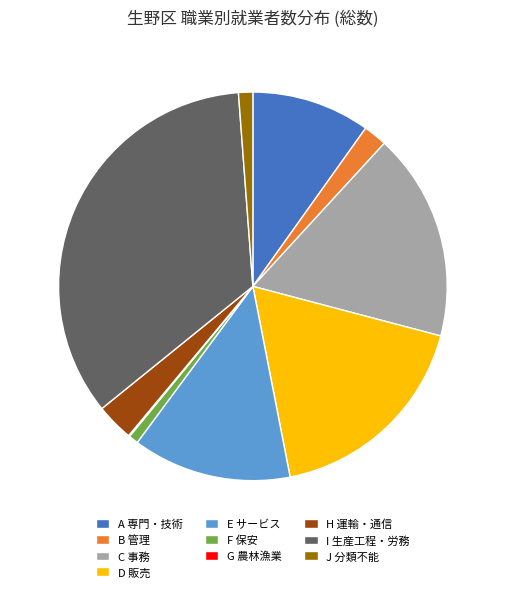

Do H 運輸・通信 and J 分類不能 together represent more than half of the pie?

No